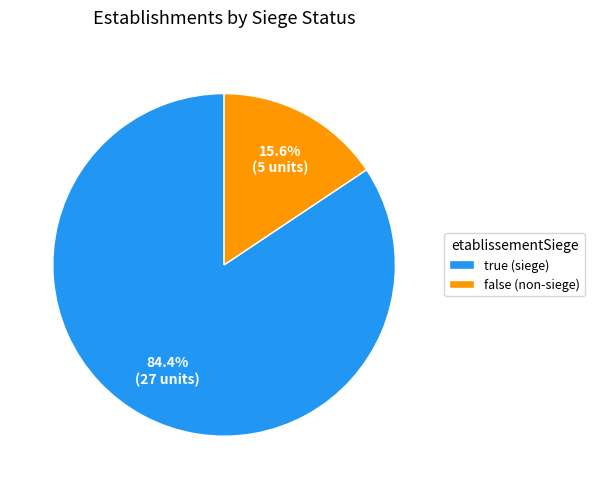

To the nearest percent, what portion does false represent?

16%